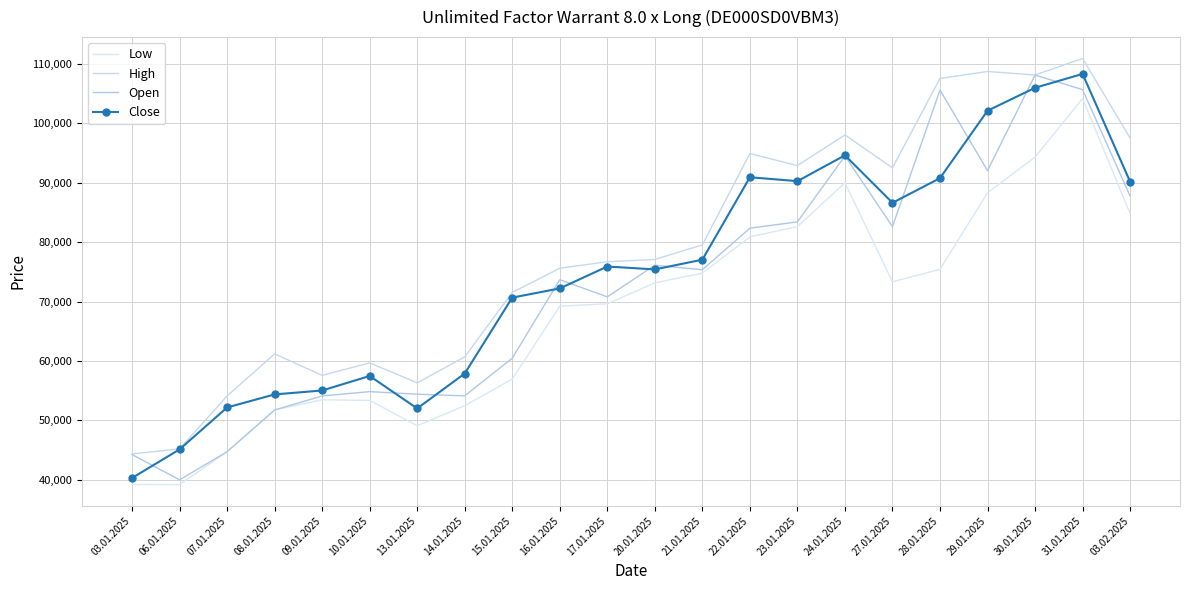

Reading left to right, list all the values displayed in this chart.

Low: 39200	39180	44715	51750	53460	53350	49110	52465	56955	69225	69625	73140	74785	80895	82620	89995	73325	75430	88320	94315	104180	84815
High: 44340	45200	54100	61185	57575	59670	56315	60685	71535	75610	76705	77090	79540	94925	92885	98060	92510	107565	108735	108140	110935	97520
Open: 44235	39985	44715	51750	54105	54835	54400	54125	60465	73675	70795	76115	75355	82355	83410	94525	82615	105615	92040	108140	105680	87770
Close: 40295	45110	52170	54365	55025	57470	52000	57885	70665	72210	75900	75410	77050	90930	90270	94620	86620	90775	102130	105990	108325	90185